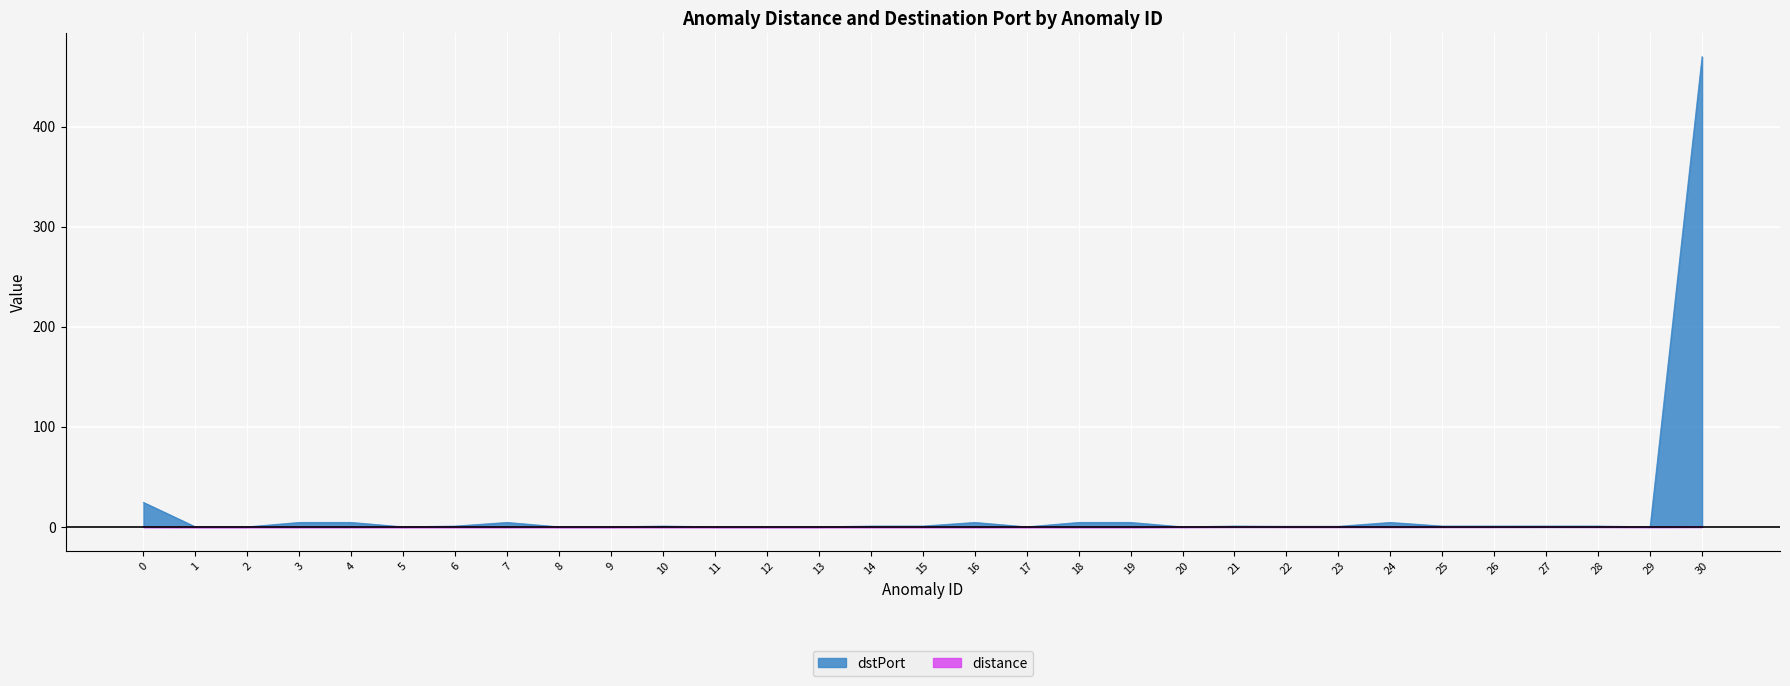

Does the chart display data point markers on the line(s)?

No